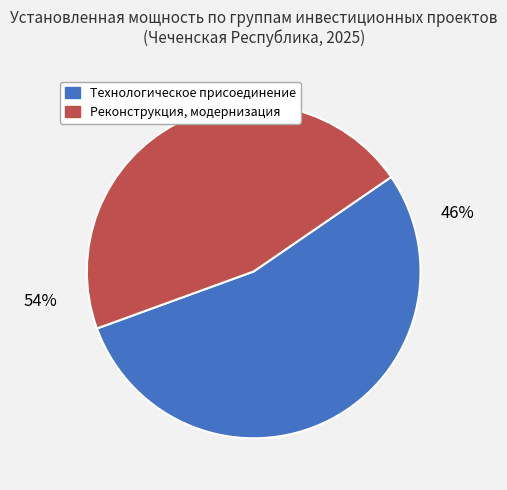

Combined, do Реконструкция, модернизация and Технологическое присоединение account for over 50%?

Yes